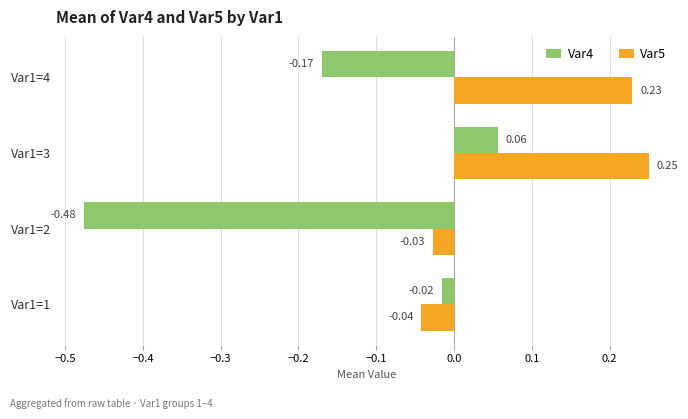

Rank the series by their maximum value, from highest to lowest.

Var5, Var4